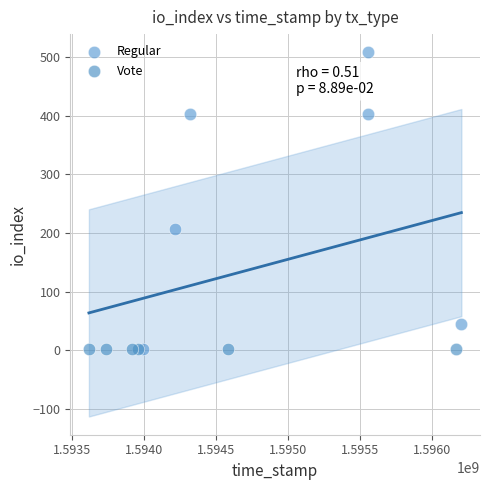

Which series reaches the maximum Y coordinate?

Regular